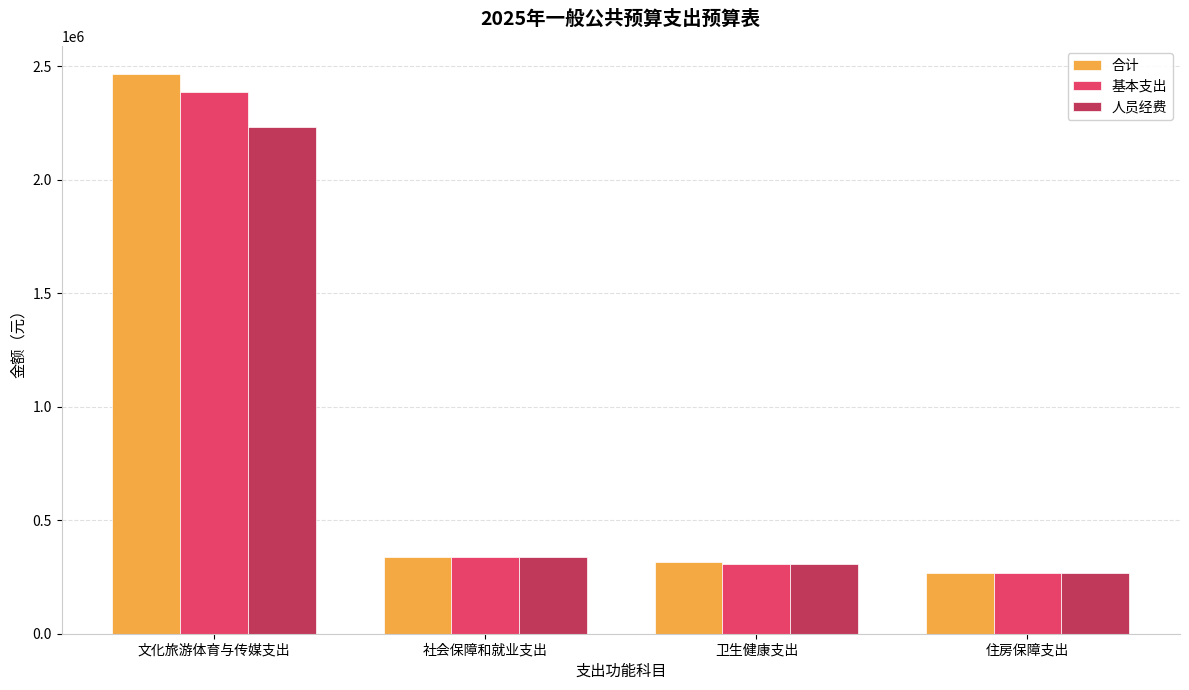

Read the 人员经费 value at 卫生健康支出.

306910.7